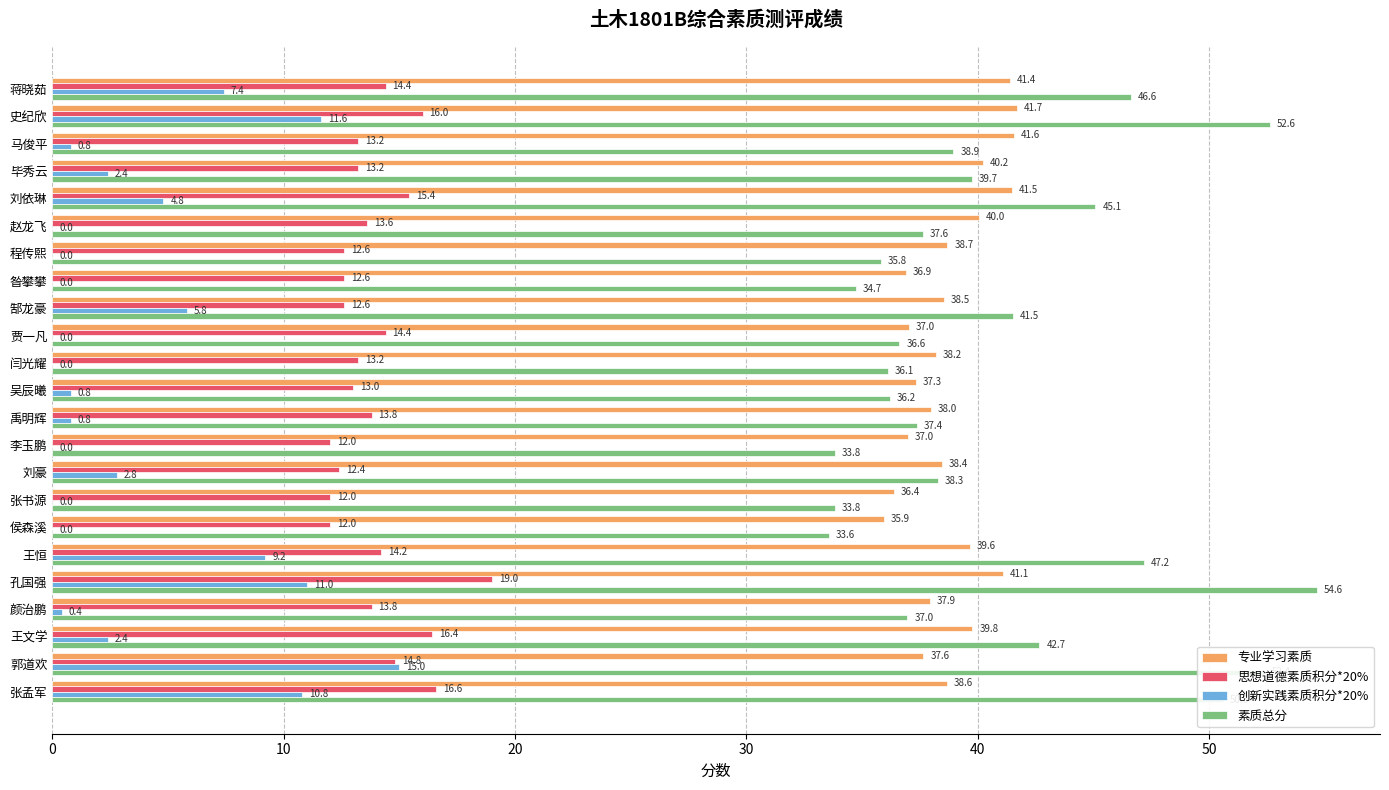

What is the sum of all 思想道德素质积分*20% values?

321.2